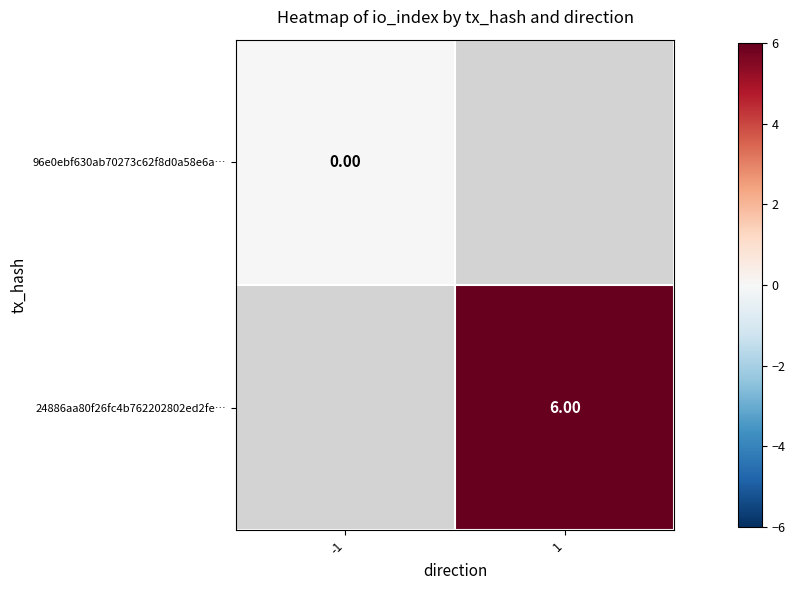

How many distinct data groups are displayed?

2